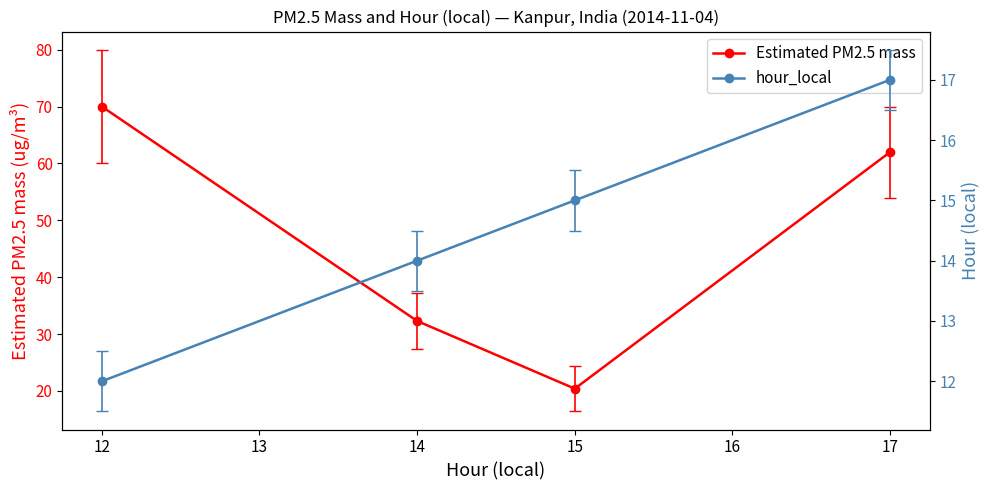

What is the difference between the maximum and minimum values in the Estimated PM2.5 mass series?

49.6